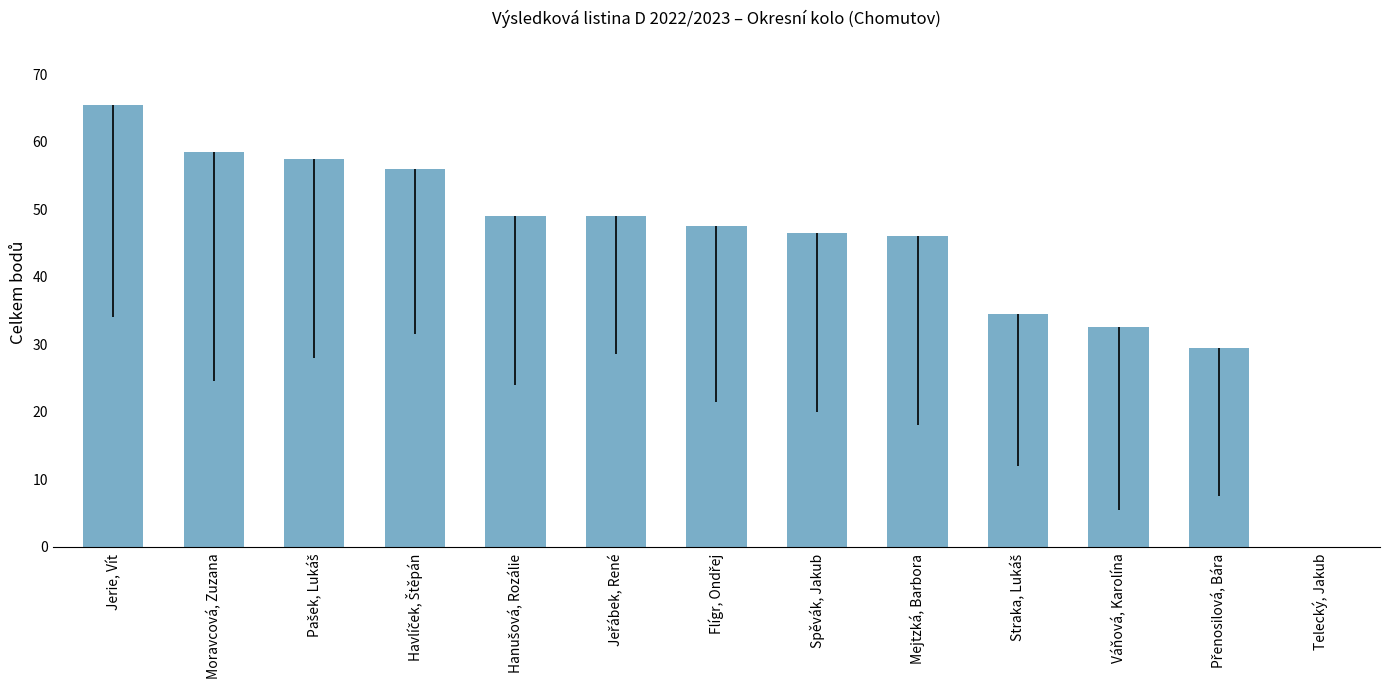

The chart shows a value of 65.5 at Jerie, Vít. True or false?

True